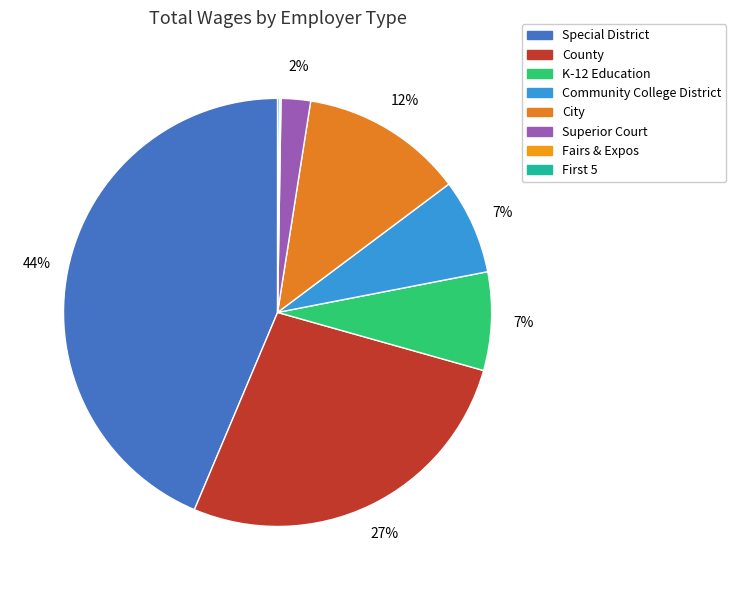

Which slice is the smallest?

Fairs & Expos